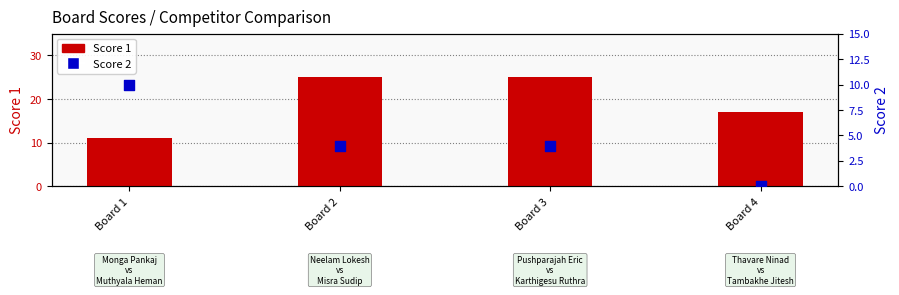

Which series has the widest spread of Y values?

Score 1